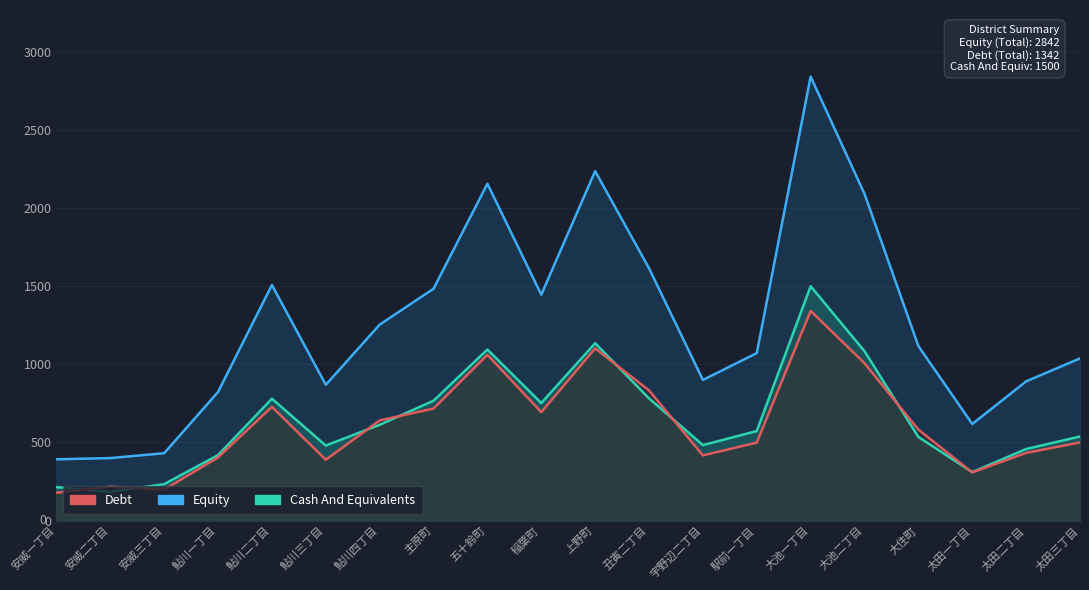

Between 五十鈴町 and 太田一丁目, which series saw the biggest shift?

Equity